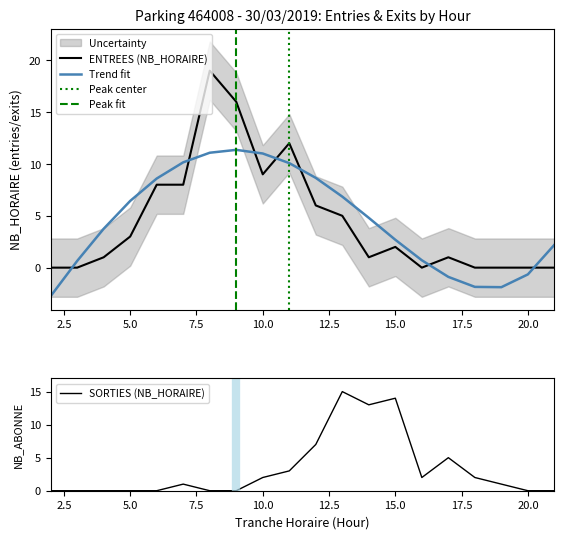

Is the value of ENTREES_NB_HORAIRE at 16 greater than the value of SORTIES_NB_HORAIRE at 6?

No